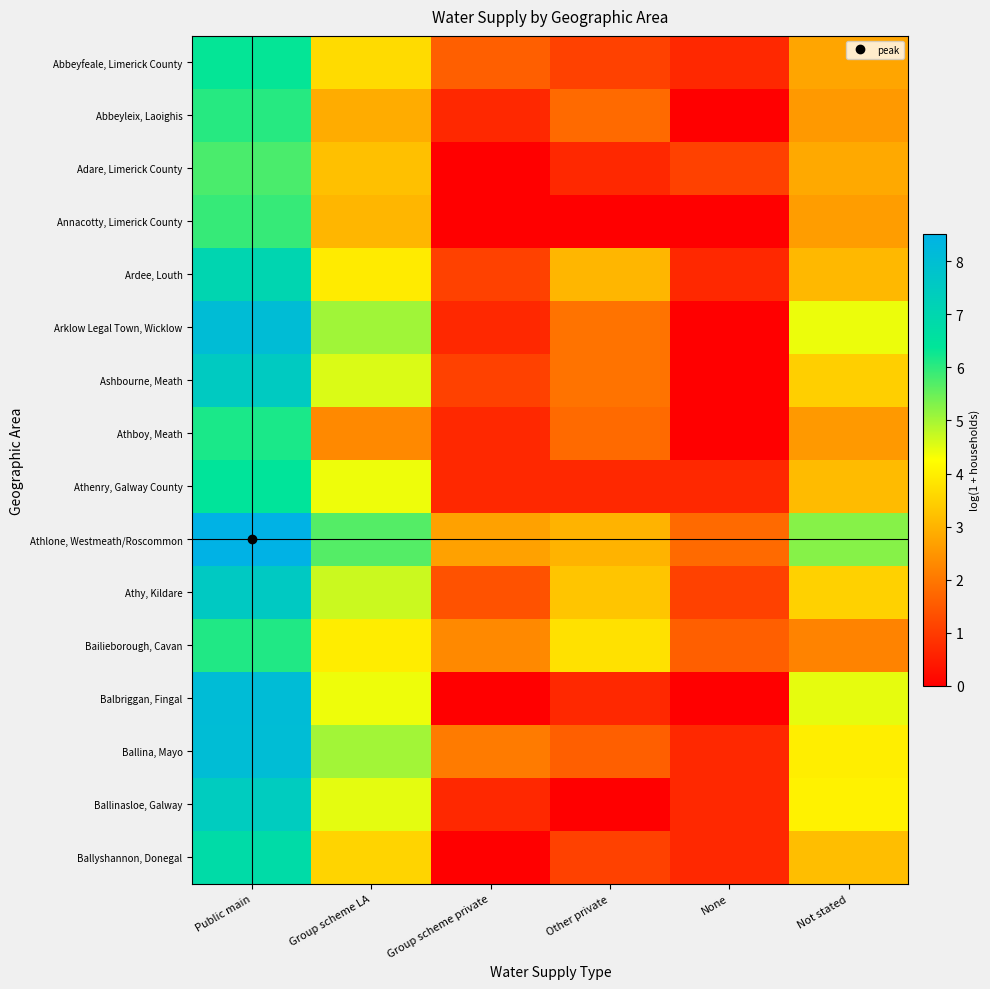

What is the spread (max minus min) of values at None?

1.8